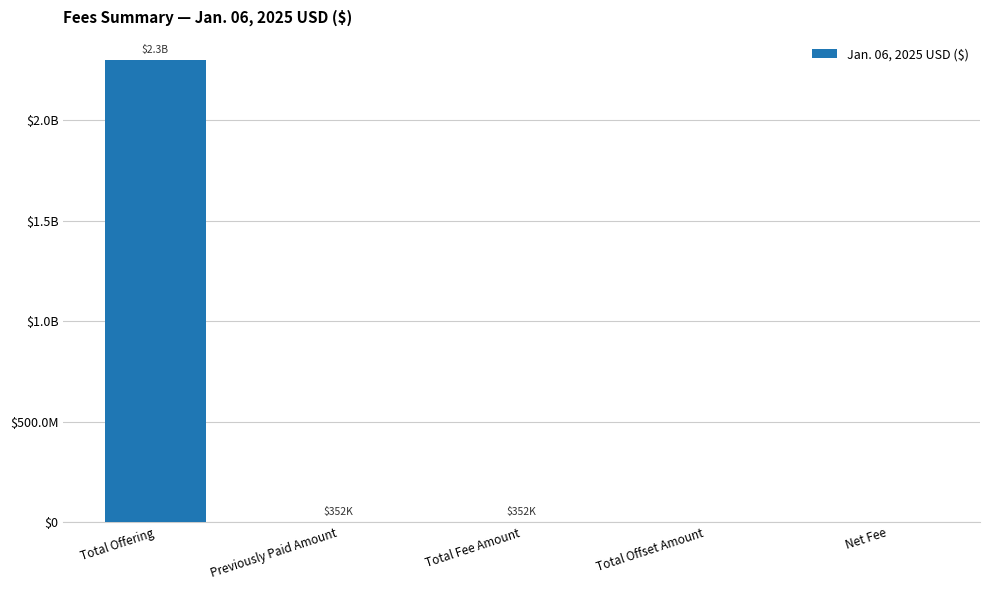

Which label corresponds to the largest value in the chart?

Total Offering